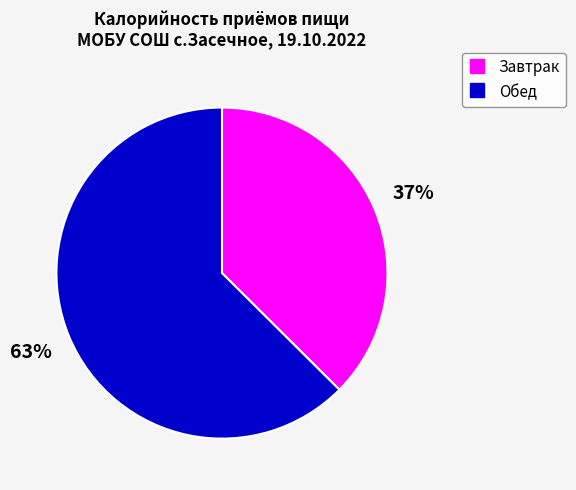

Which category has the smallest portion of the pie?

Завтрак